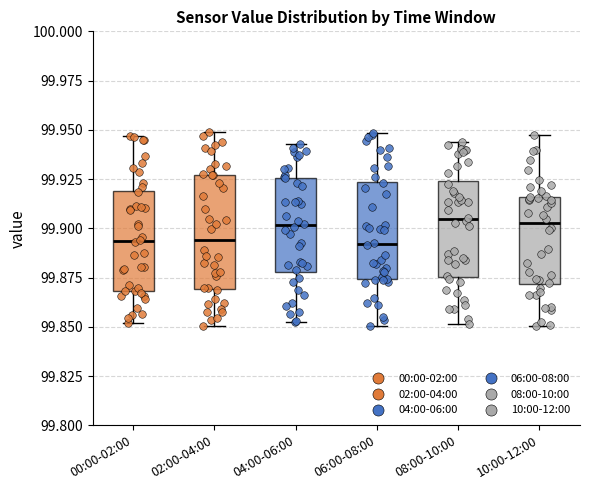

Where does the median line of the box for 02:00-04:00 sit on the y-axis? The values are not printed on the chart, so give them approximately, as read against the axis.

99.895